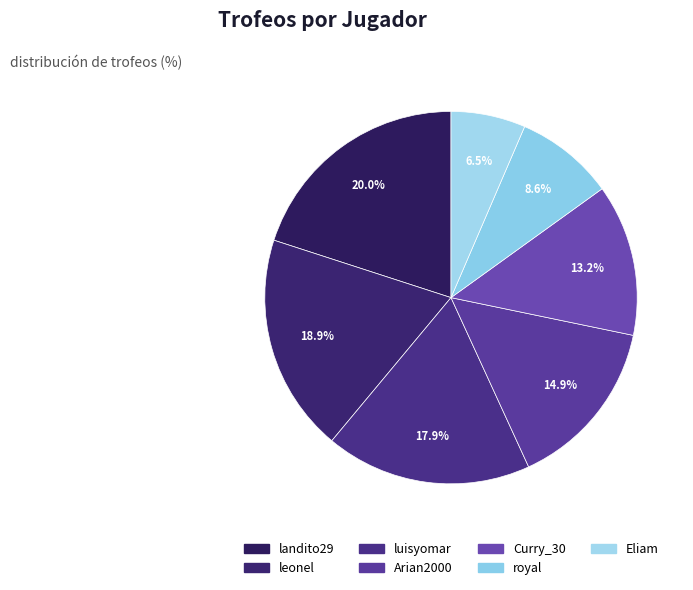

Count the number of slices in the pie.

7